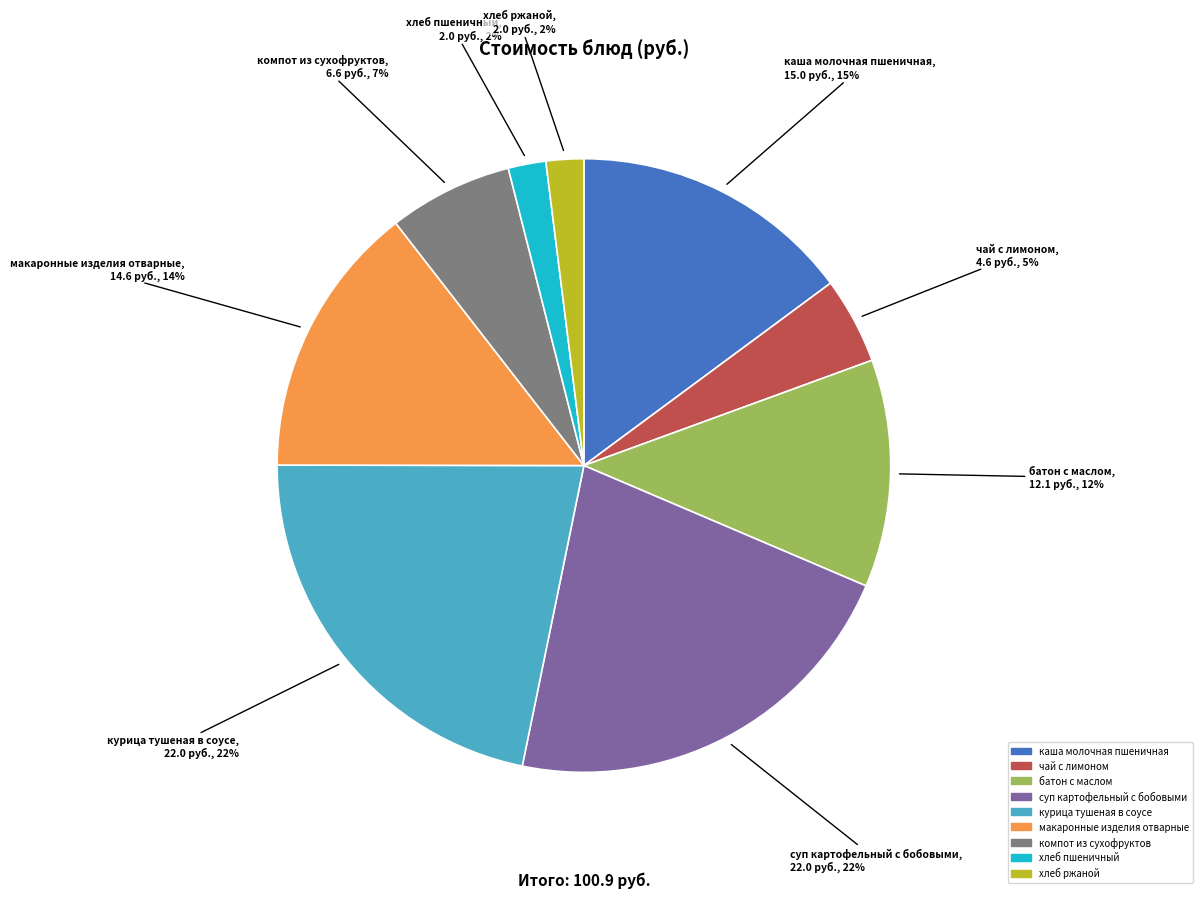

Which has a higher value, компот из сухофруктов or хлеб ржаной?

компот из сухофруктов